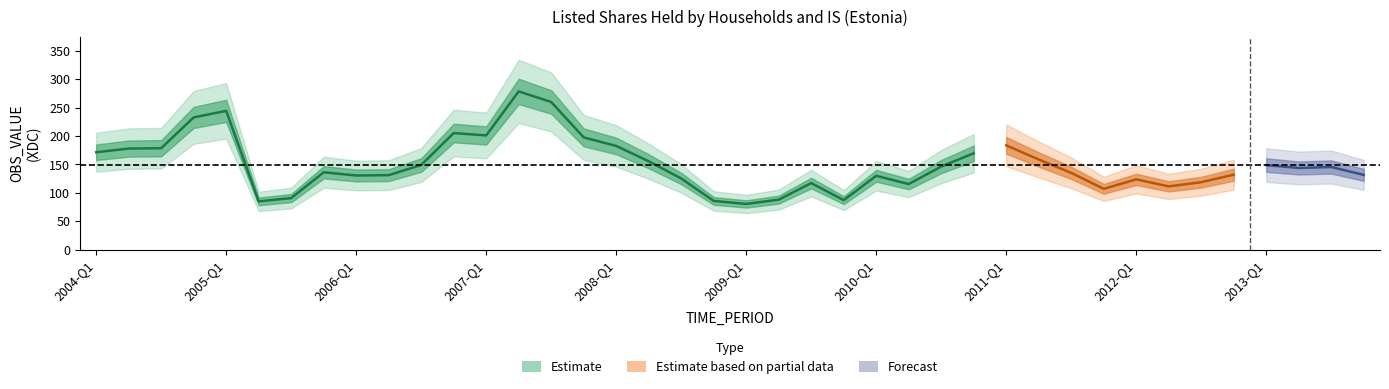

What is the difference between the maximum and minimum values?

198.1